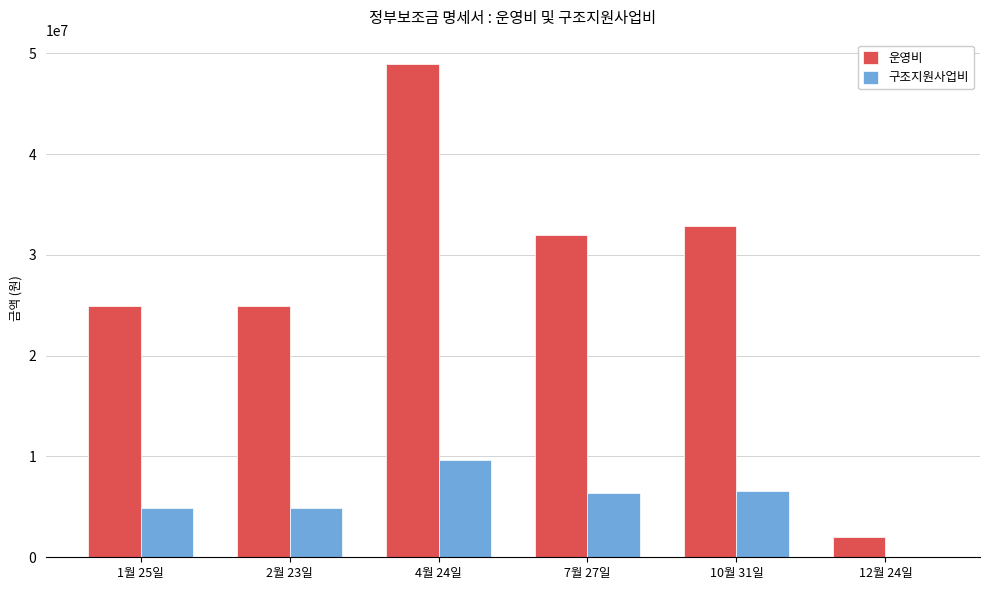

How many distinct data groups are displayed?

2